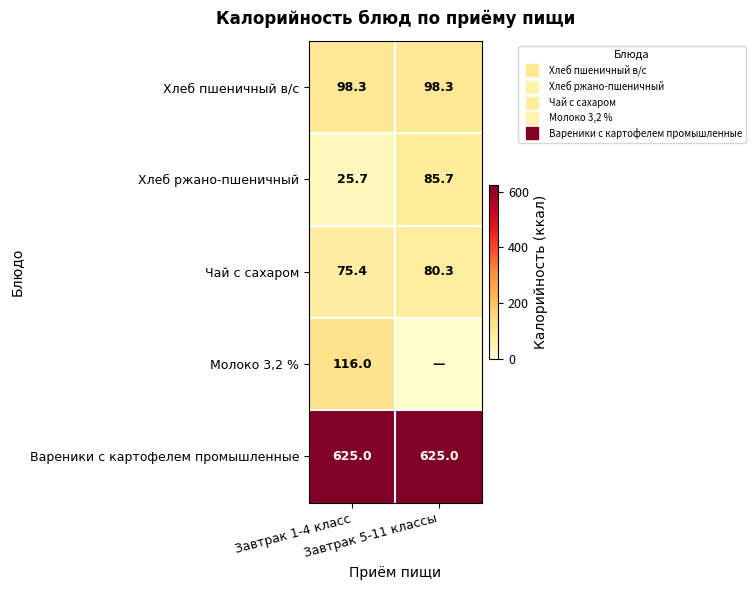

What is the total value across all series at Завтрак 1-4 класс?

940.3